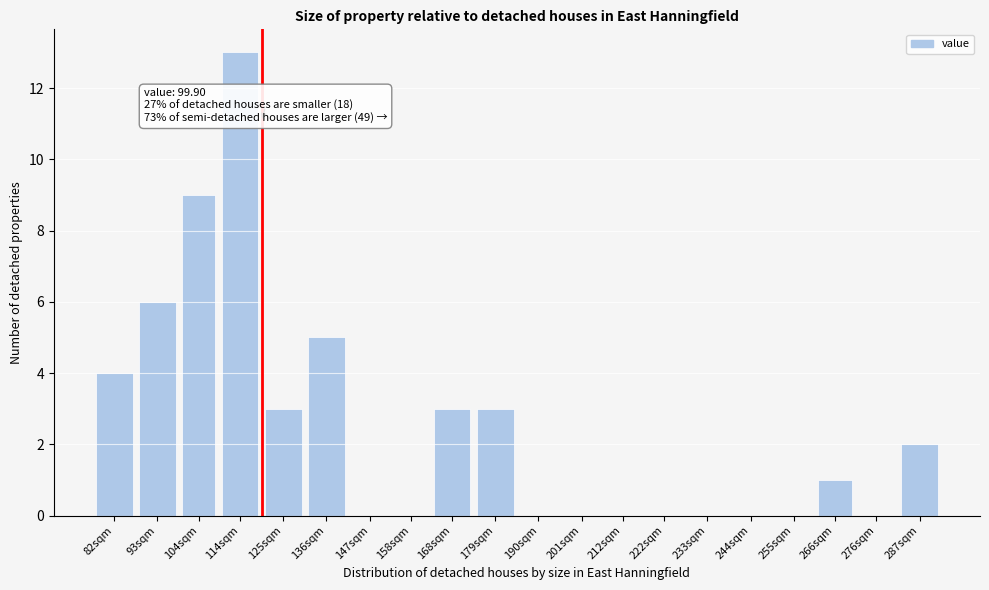

Reading right to left, list all the values displayed in this chart.

287sqm=2	276sqm=0	266sqm=1	255sqm=0	244sqm=0	233sqm=0	222sqm=0	212sqm=0	201sqm=0	190sqm=0	179sqm=3	168sqm=3	158sqm=0	147sqm=0	136sqm=5	125sqm=3	114sqm=13	104sqm=9	93sqm=6	82sqm=4